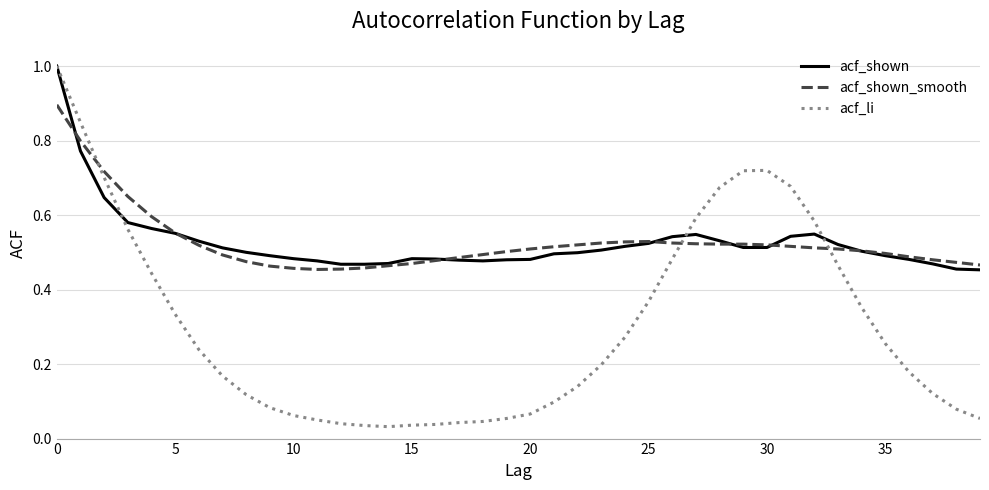

What is the greatest value displayed?

1.0